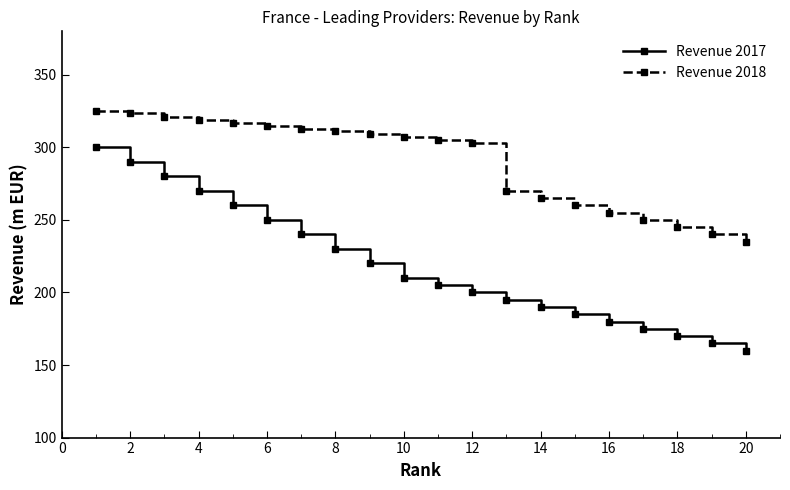

At how many categories does at least one series exceed 214?

20